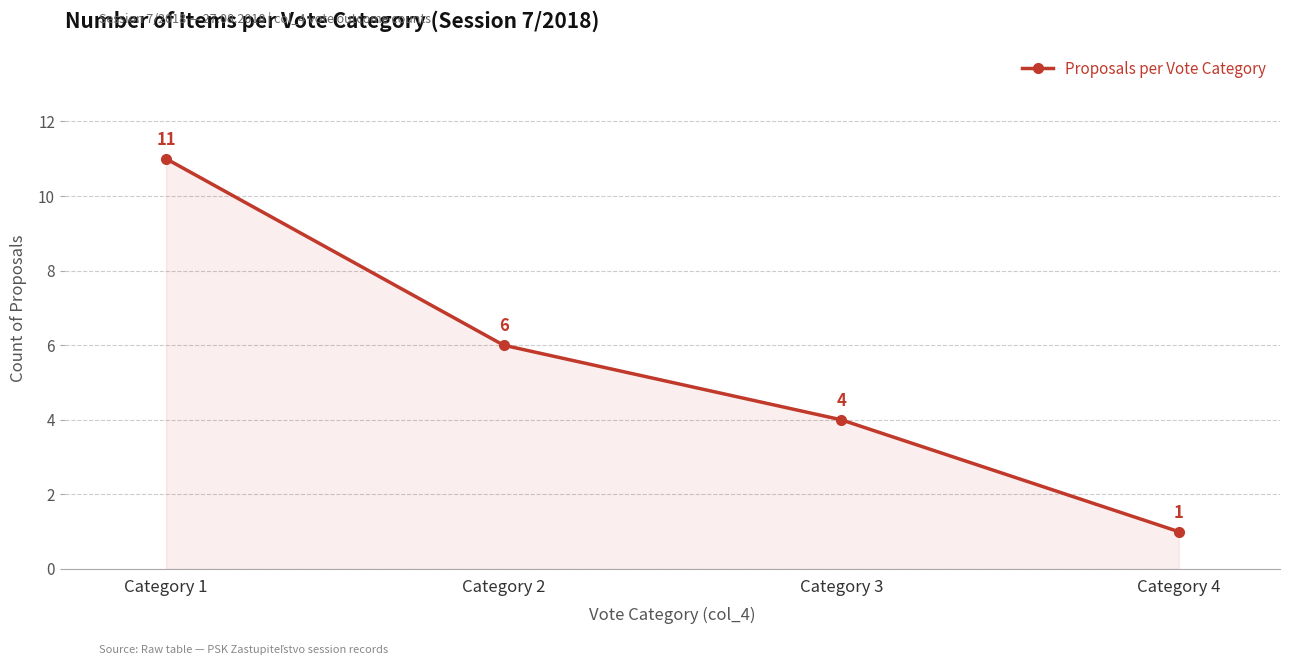

Count the values in the range 4 to 11.

3